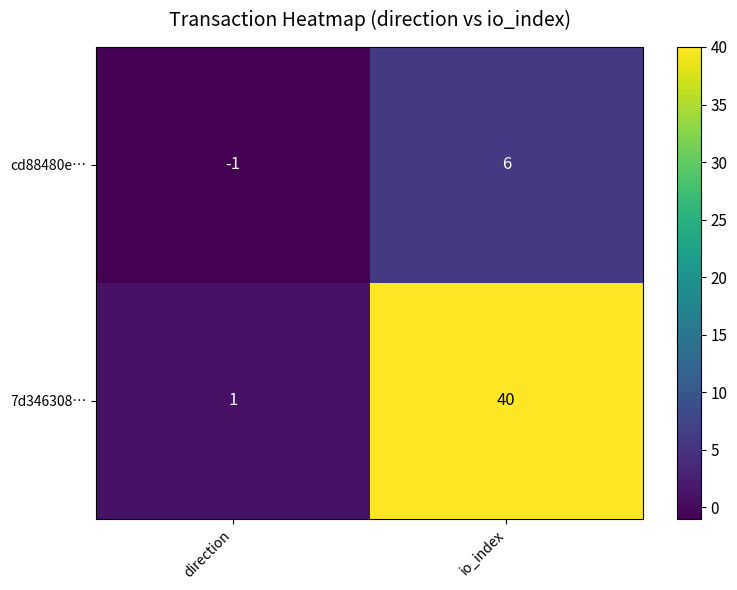

What is the greatest value displayed?

40